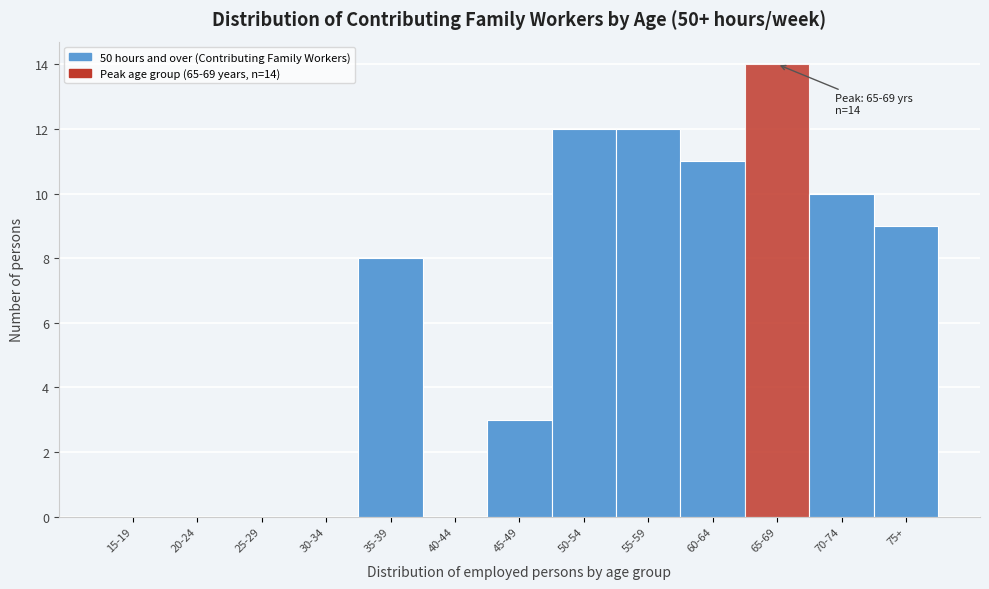

Reading right to left, list all the values displayed in this chart.

75+=9	70-74=10	65-69=14	60-64=11	55-59=12	50-54=12	45-49=3	40-44=0	35-39=8	30-34=0	25-29=0	20-24=0	15-19=0